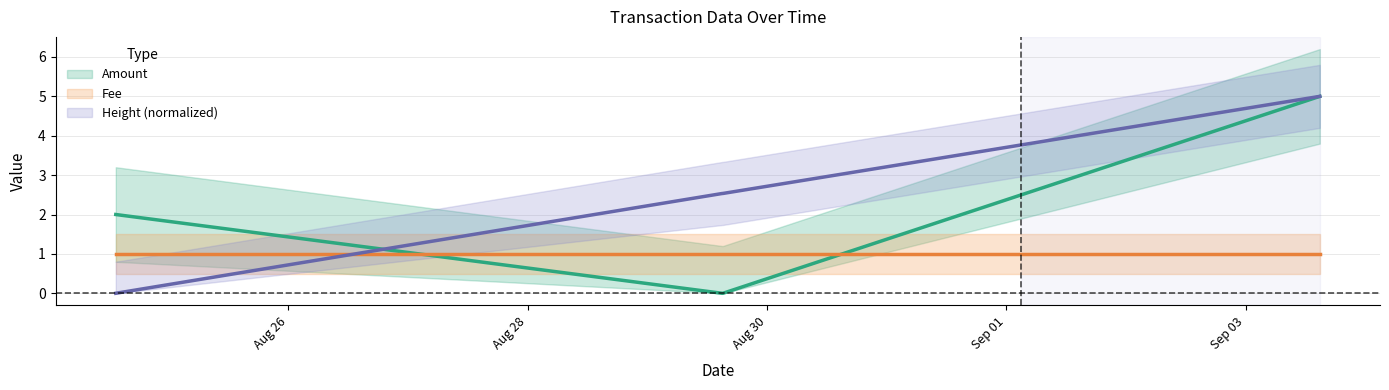

What is the label of the 3rd point from the left?

2016-08-29 15:08:15